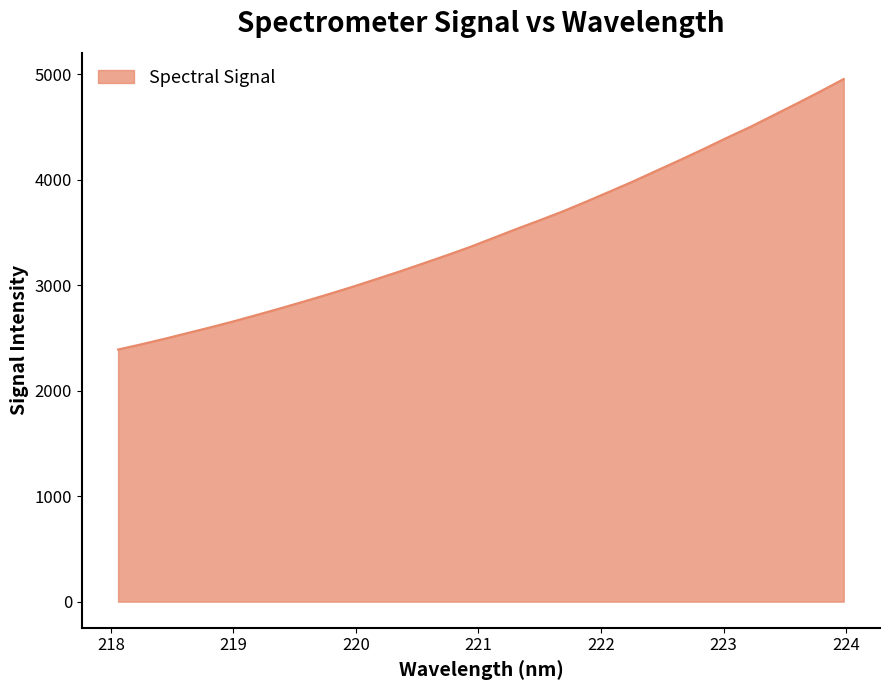

What is the smallest value displayed?

2390.9